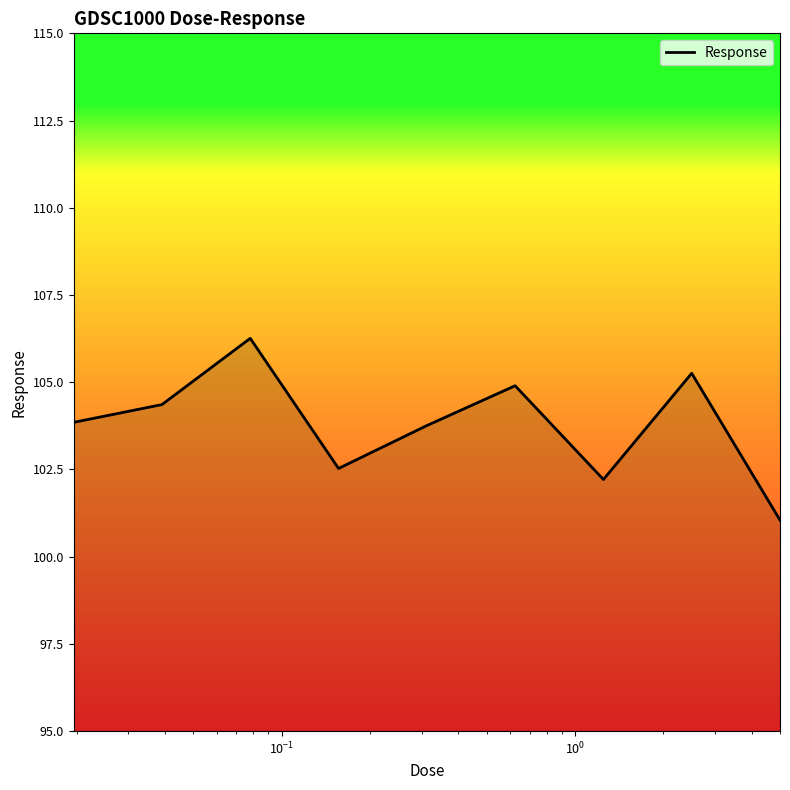

How many series are shown in this chart?

1